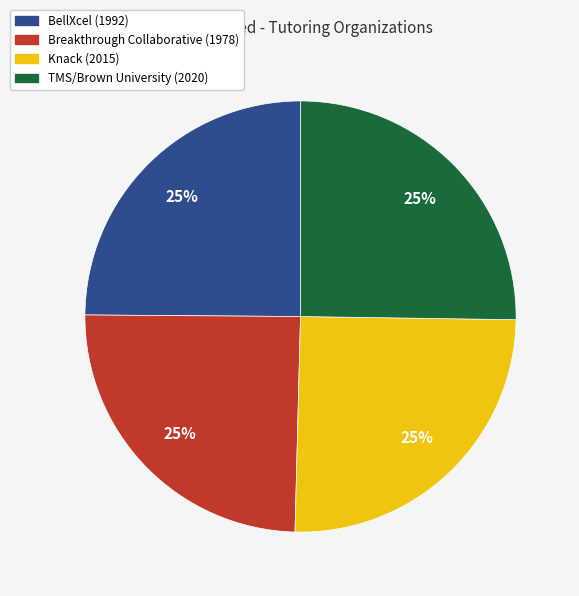

Is there a majority slice in this chart?

No